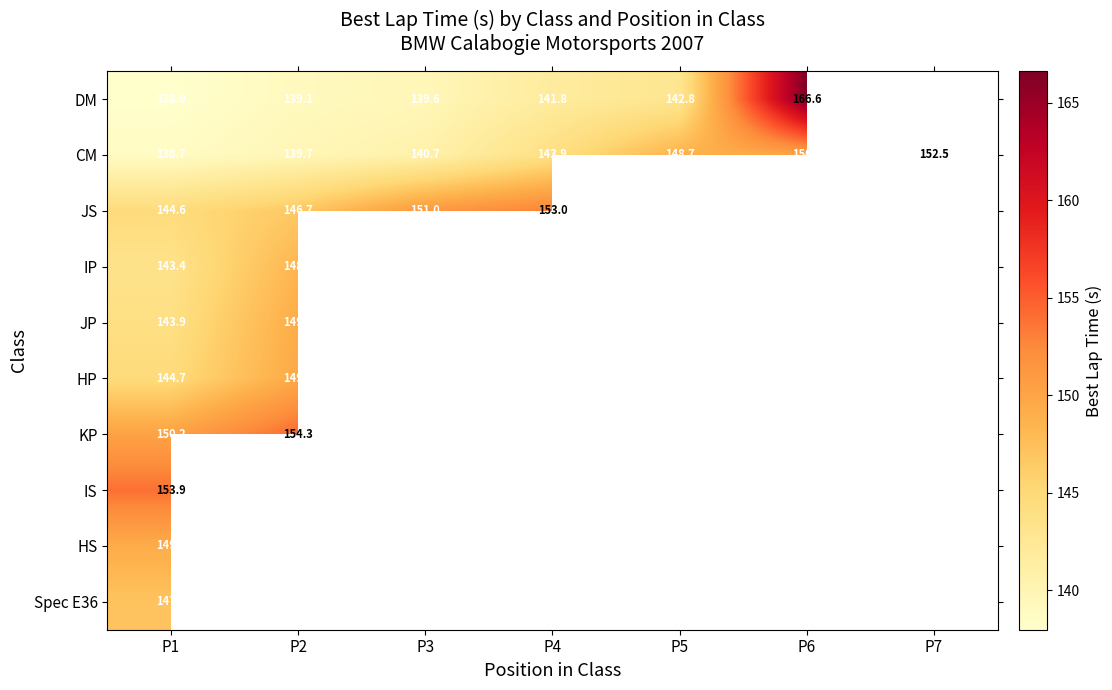

Where is DM nearest to the value 152?

P5